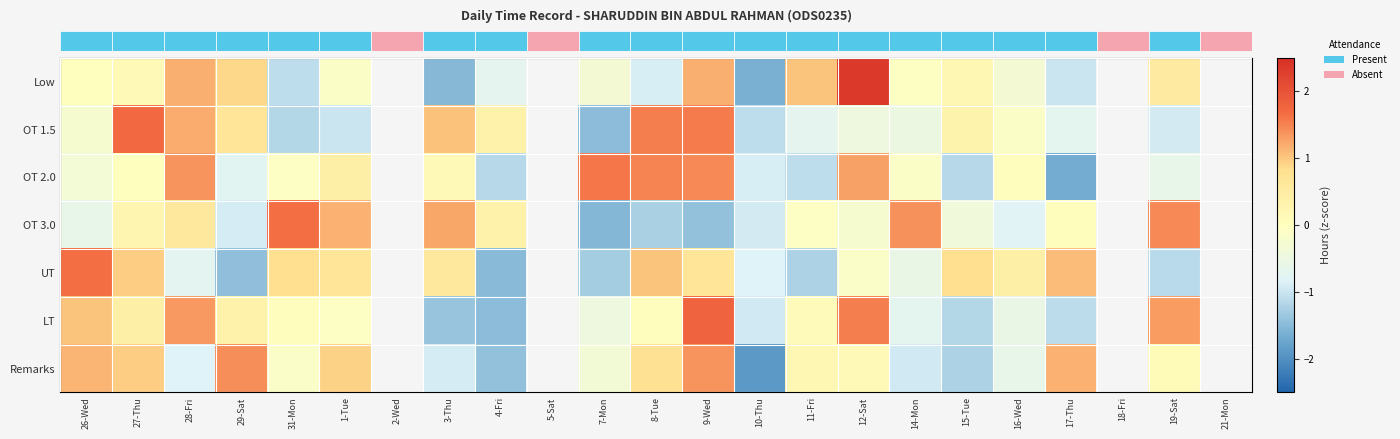

Read the row_0 value at 1-Tue.

-0.1